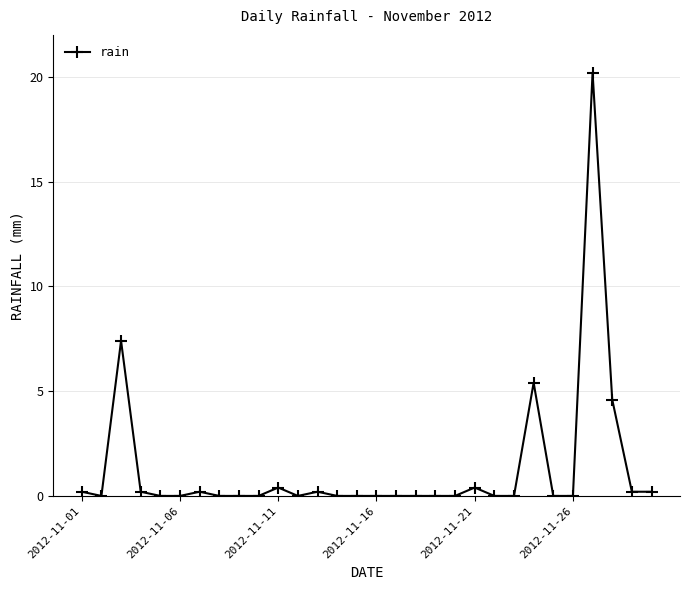

What is the sum of all values?

39.6